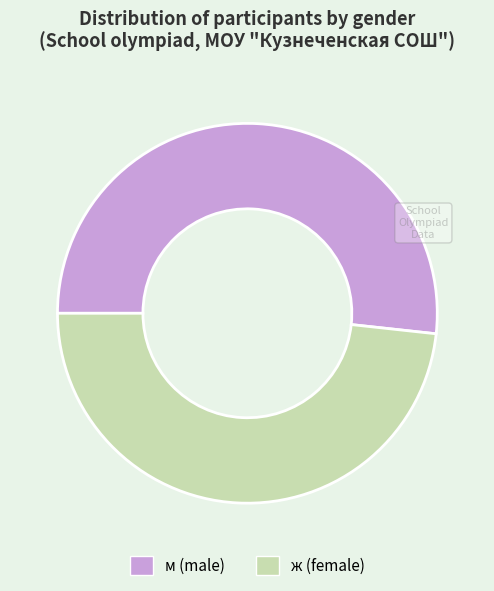

Do м (male) and ж (female) together represent more than half of the pie?

Yes